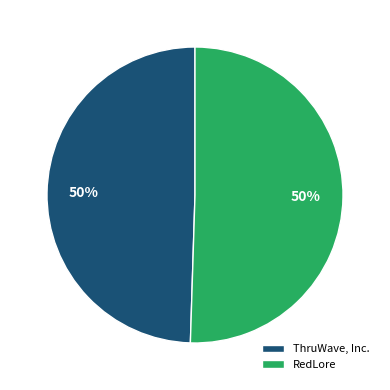

True or false: ThruWave, Inc. accounts for 50% of the total.

True